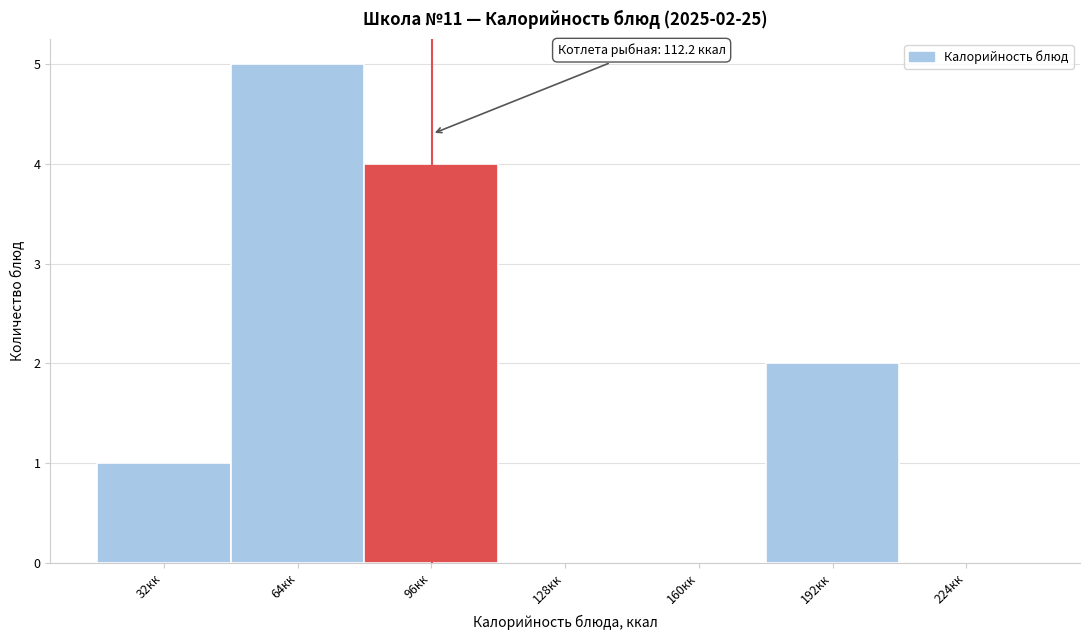

Reading right to left, extract all data points from this chart.

224кк=0	192кк=2	160кк=0	128кк=0	96кк=4	64кк=5	32кк=1